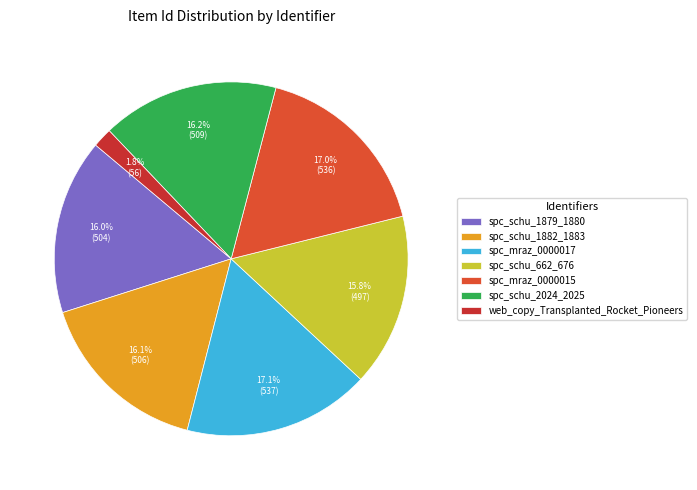

What is the total percentage of spc_mraz_0000015 and spc_schu_2024_2025?

33.2%